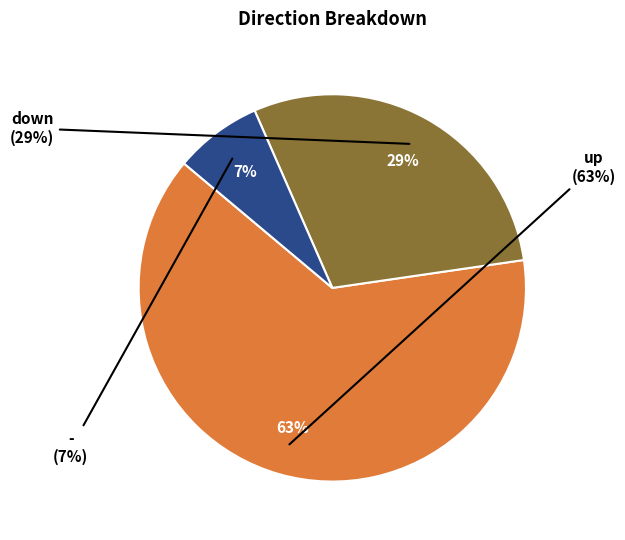

Does any single category account for the majority?

Yes